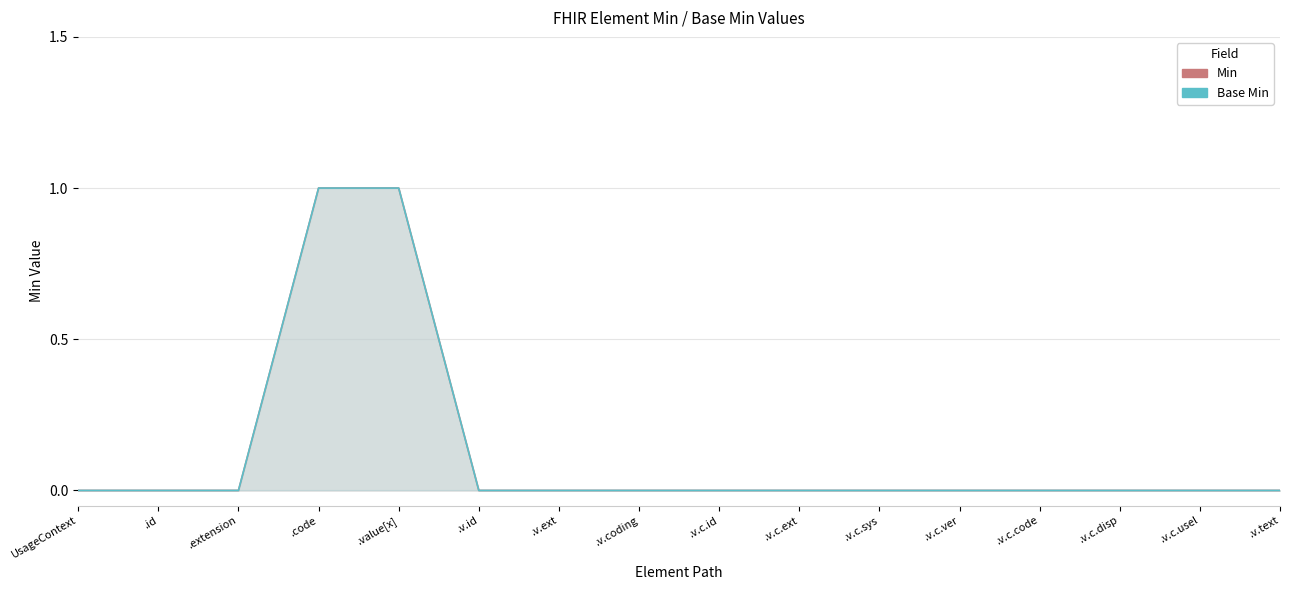

Which series changed the most between UsageContext and .v.text?

Min